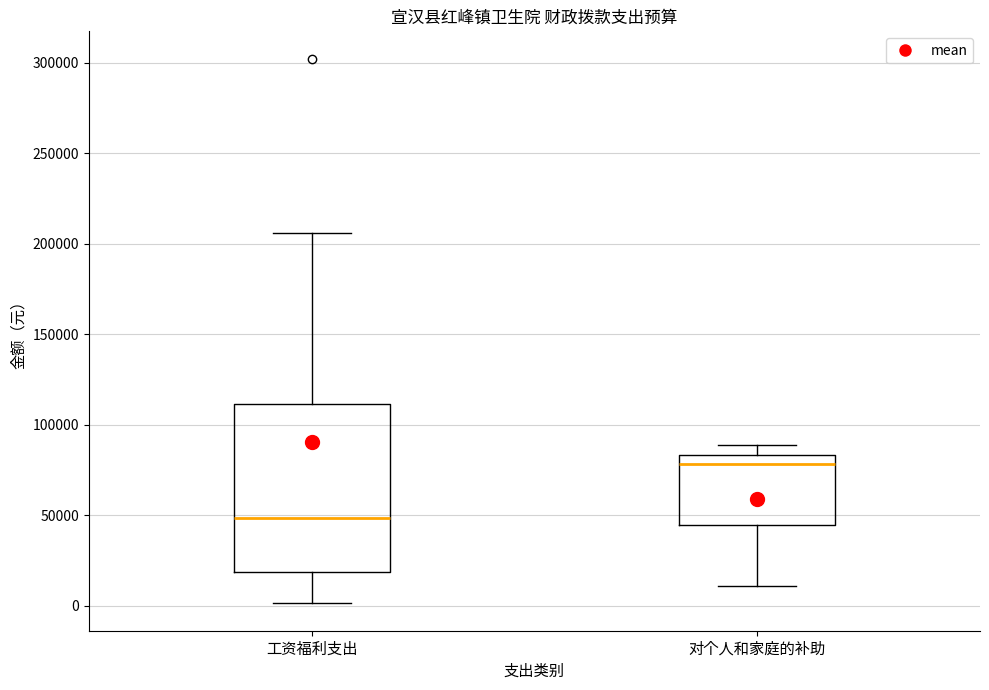

Reading left to right, transcribe this box plot: for each box, give where its median line is, the range the box spans, and where its two whiskers end, as read against the y-axis. The values are not printed on the chart, so give them approximately, as read against the axis.

工资福利支出: median 50000, box 20000 to 110000, whiskers 0 to 205000
对个人和家庭的补助: median 80000, box 45000 to 85000, whiskers 10000 to 90000